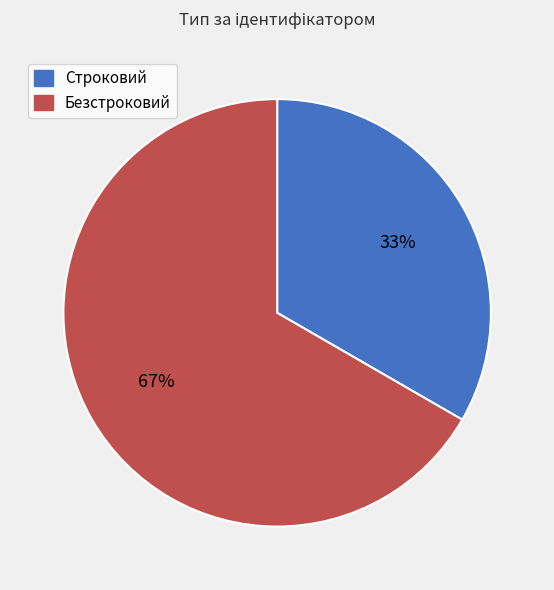

What percentage is the Строковий slice, to the nearest percent?

33%